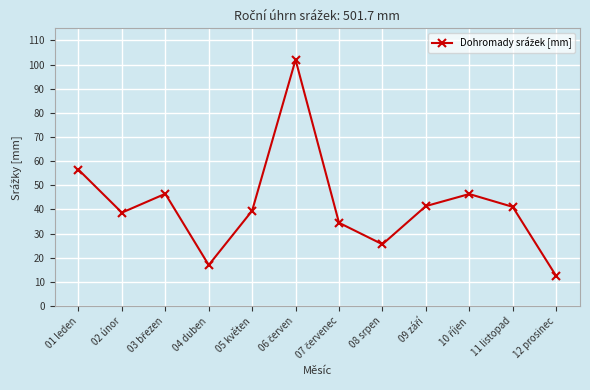

At which label is the value closest to 57?

01 leden